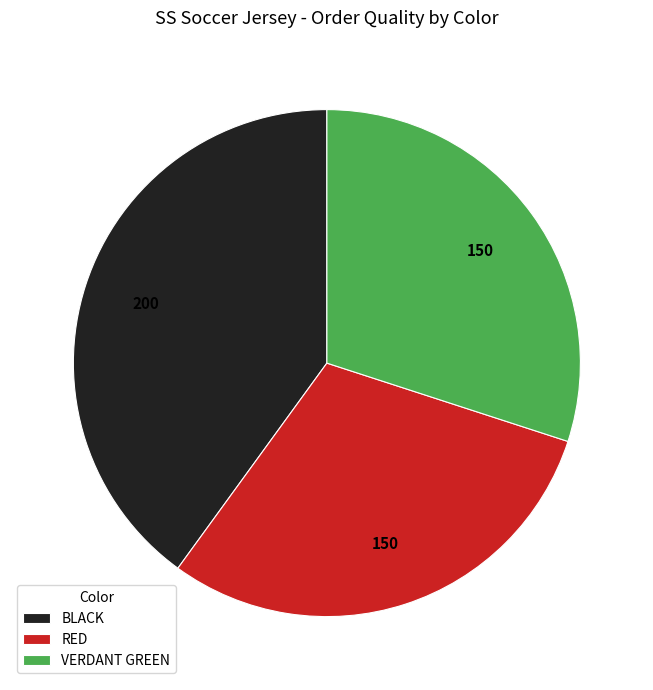

Which category has the biggest portion of the pie?

BLACK